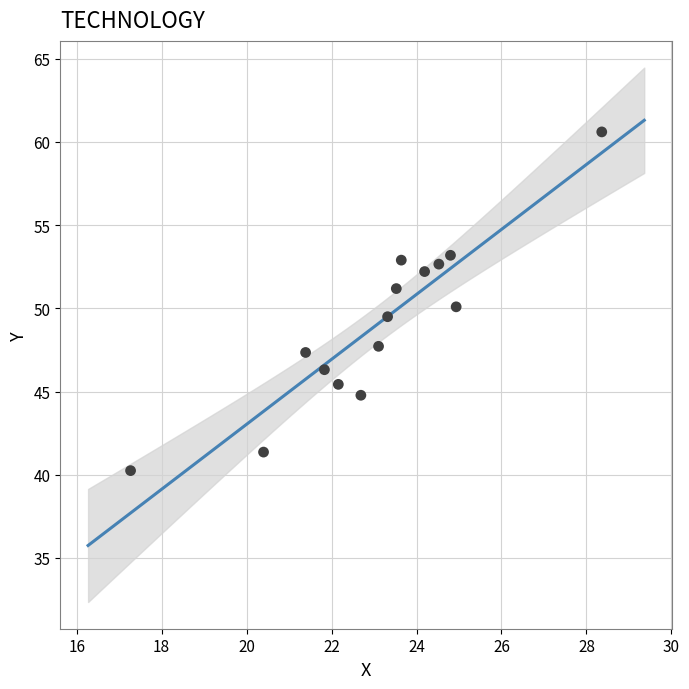

What is the range of X values (max minus min)?

11.1